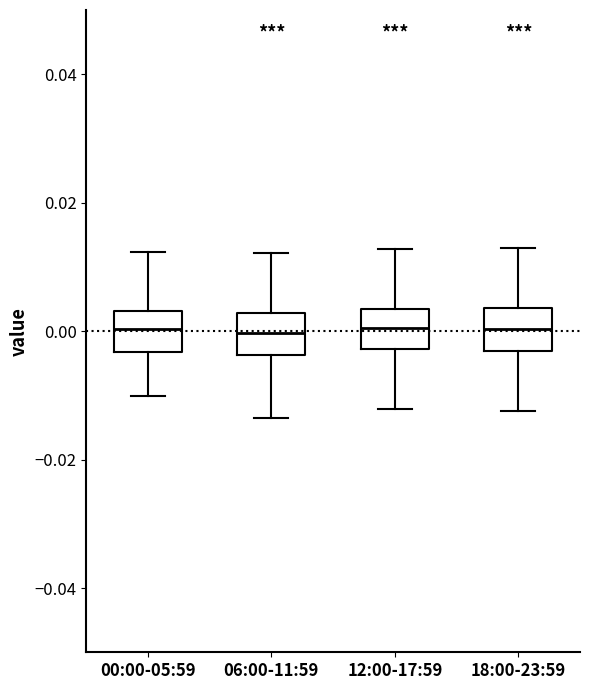

Reading left to right, transcribe this box plot: for each box, give where its median line is, the range the box spans, and where its two whiskers end, as read against the y-axis. The values are not printed on the chart, so give them approximately, as read against the axis.

00:00-05:59: median 0.000, box -0.004 to 0.004, whiskers -0.010 to 0.012
06:00-11:59: median 0.000, box -0.004 to 0.002, whiskers -0.014 to 0.012
12:00-17:59: median 0.000, box -0.002 to 0.004, whiskers -0.012 to 0.012
18:00-23:59: median 0.000, box -0.004 to 0.004, whiskers -0.012 to 0.012